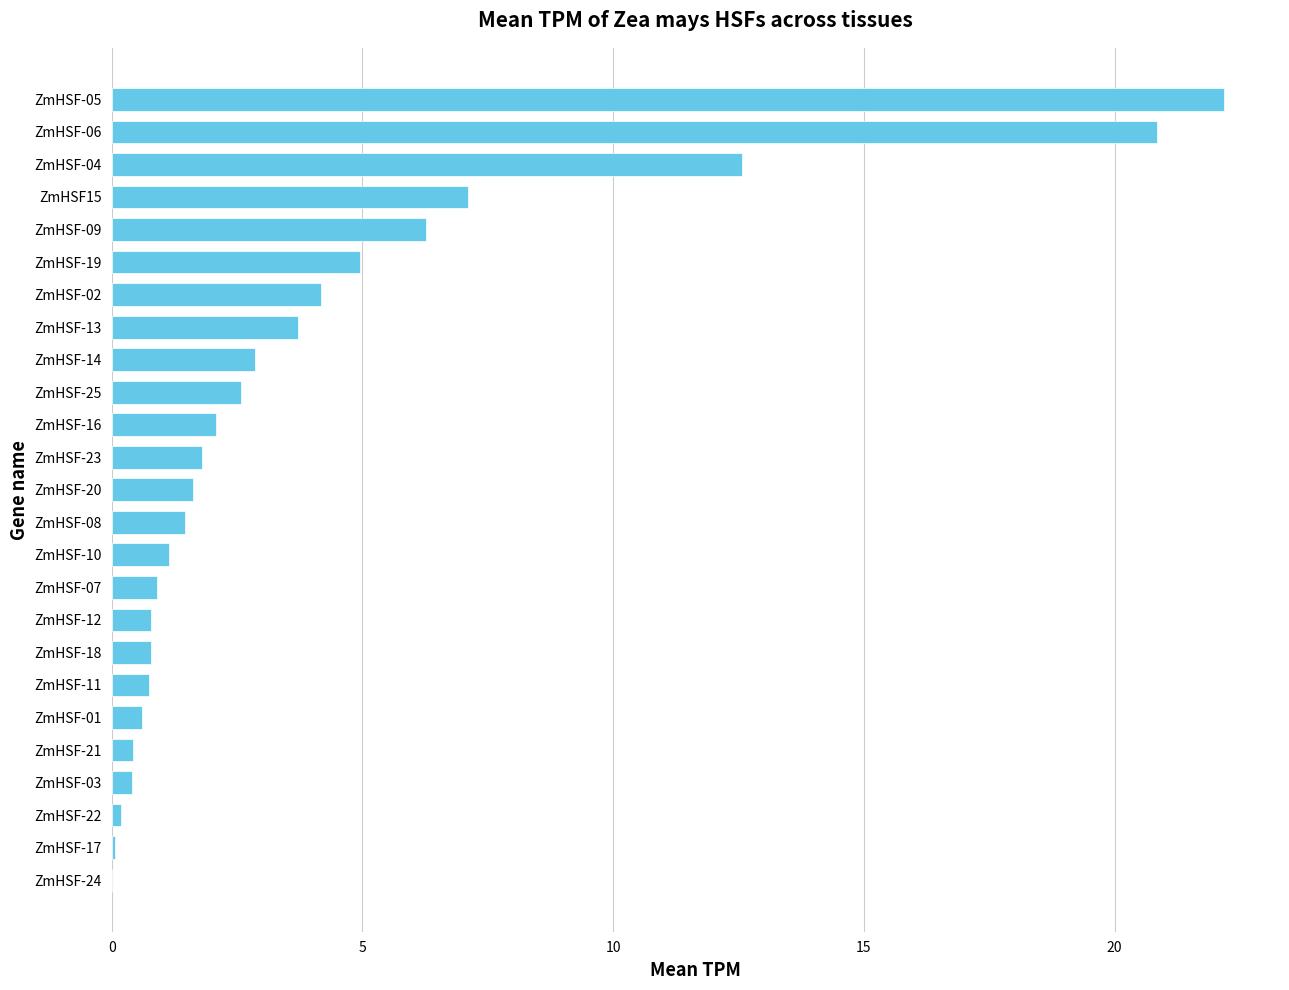

The chart shows a value of 2.6 at ZmHSF-25. True or false?

True